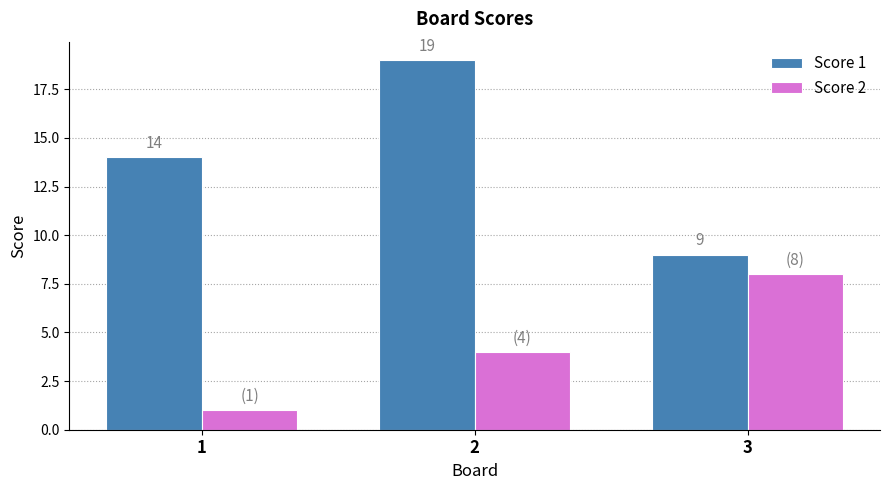

How many groups of bars are there?

3